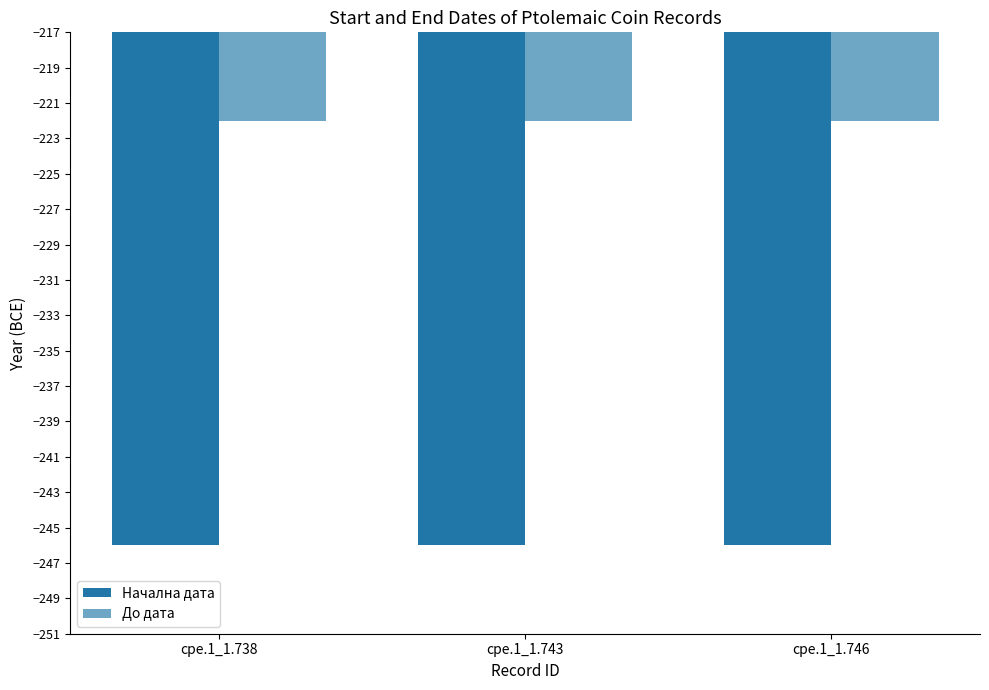

Reading left to right, what are all the values shown in this chart?

Начална дата: cpe.1_1.738=-246	cpe.1_1.743=-246	cpe.1_1.746=-246
До дата: cpe.1_1.738=-222	cpe.1_1.743=-222	cpe.1_1.746=-222